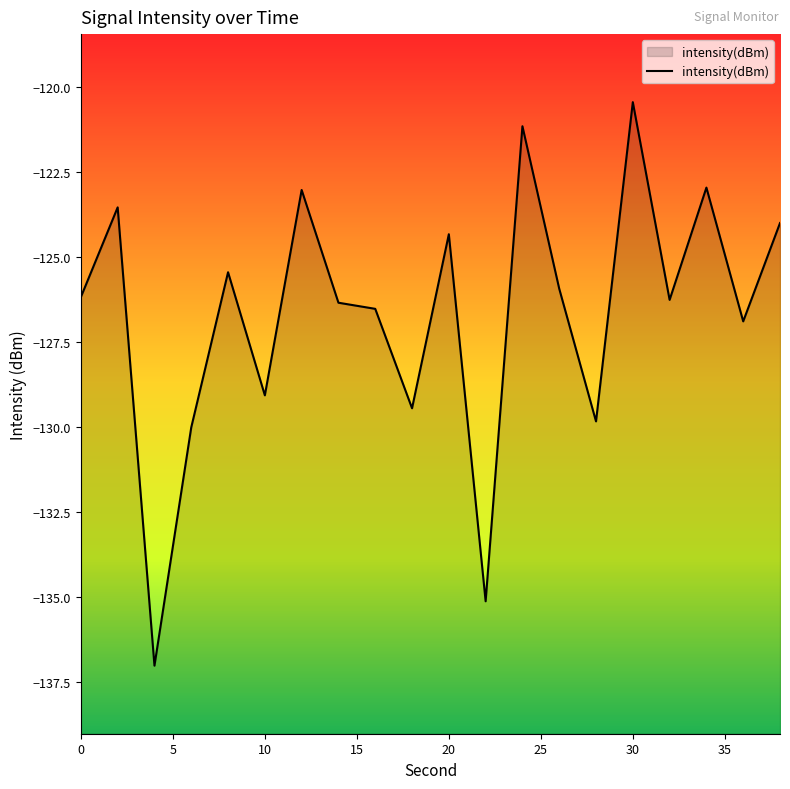

Reading right to left, what are all the values shown in this chart?

-124.0	-126.9	-123.0	-126.3	-120.4	-129.8	-125.9	-121.2	-135.1	-124.3	-129.4	-126.5	-126.3	-123.0	-129.1	-125.4	-130.0	-137.0	-123.5	-126.2